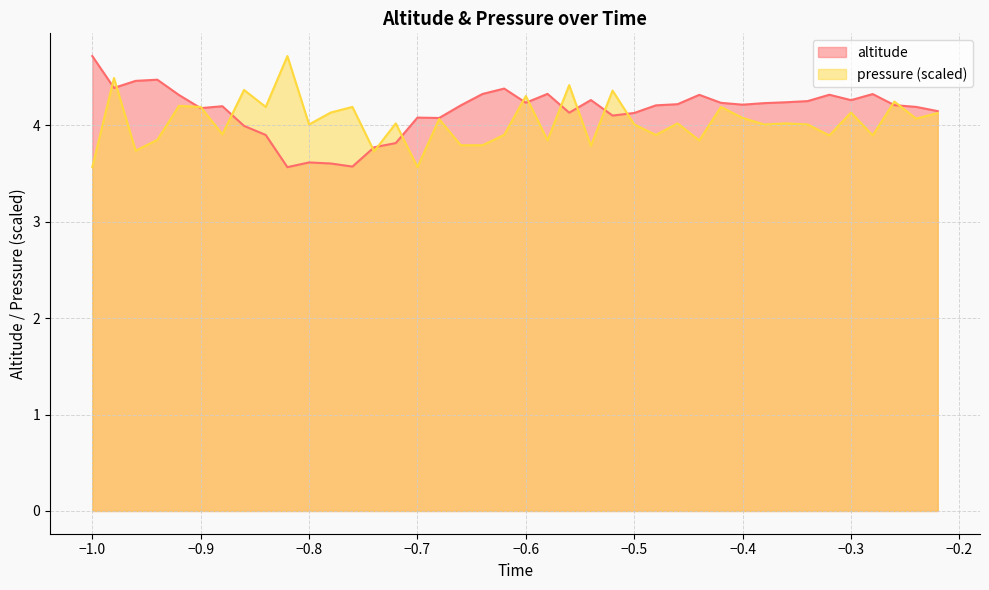

Is it true that pressure equals 4.0 at -0.72?

True